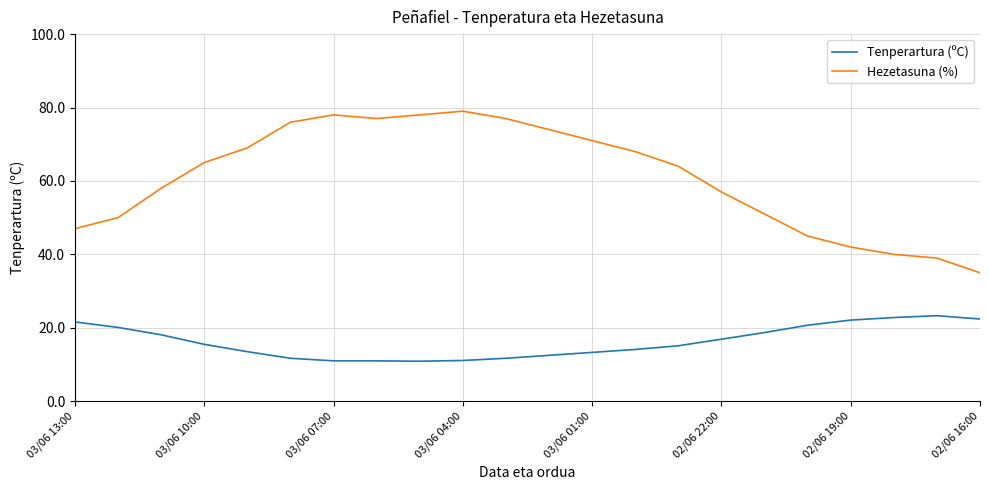

Rank the series by their maximum value, from highest to lowest.

Hezetasuna (%), Tenperartura (ºC)